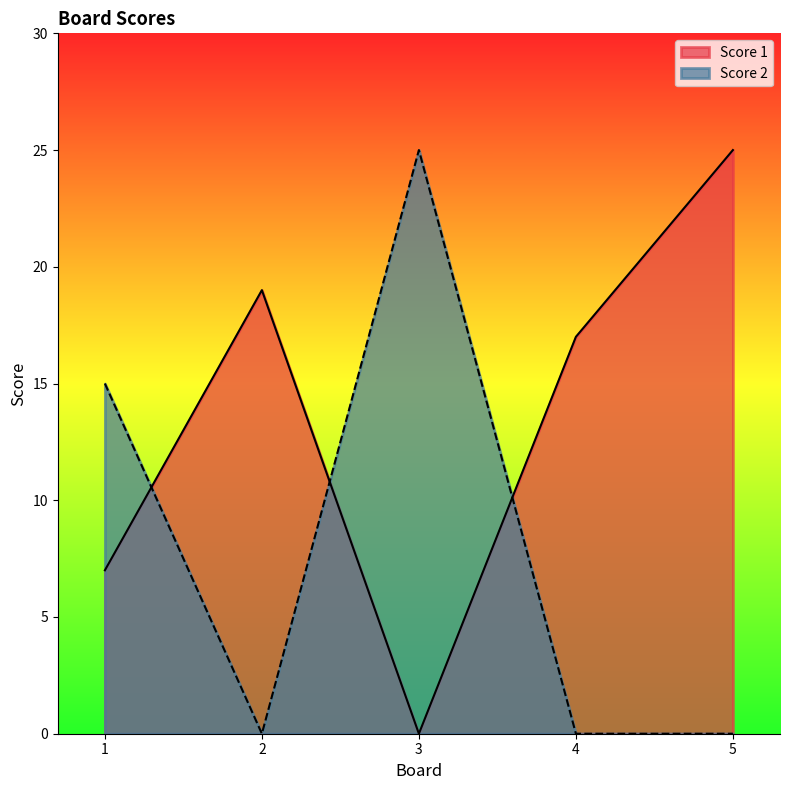

Is it true that Score 1 equals 25 at 5?

True